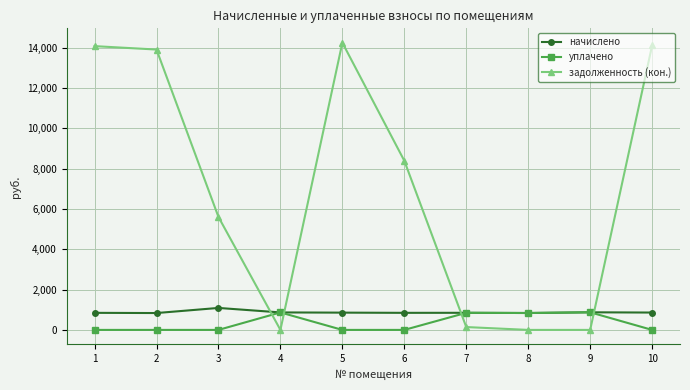

Between 2 and 7, which series saw the biggest shift?

задолженность (кон.)